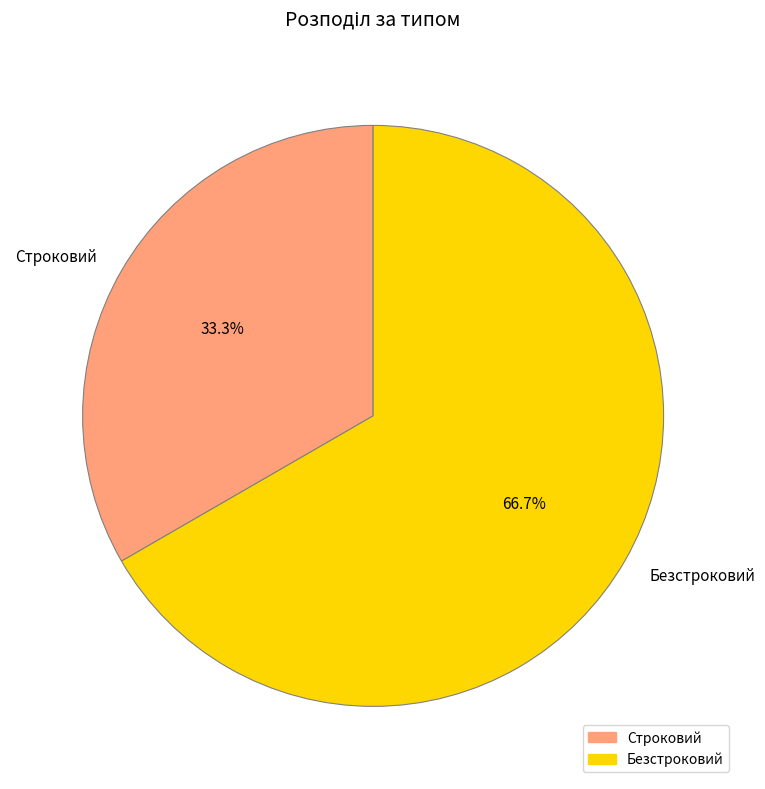

What is the ratio of the value at Строковий to the value at Безстроковий?

0.5